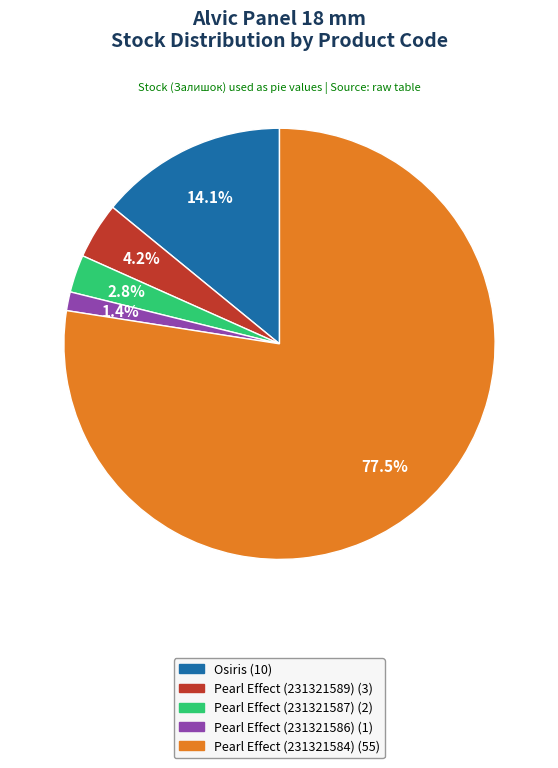

Is there a majority slice in this chart?

Yes